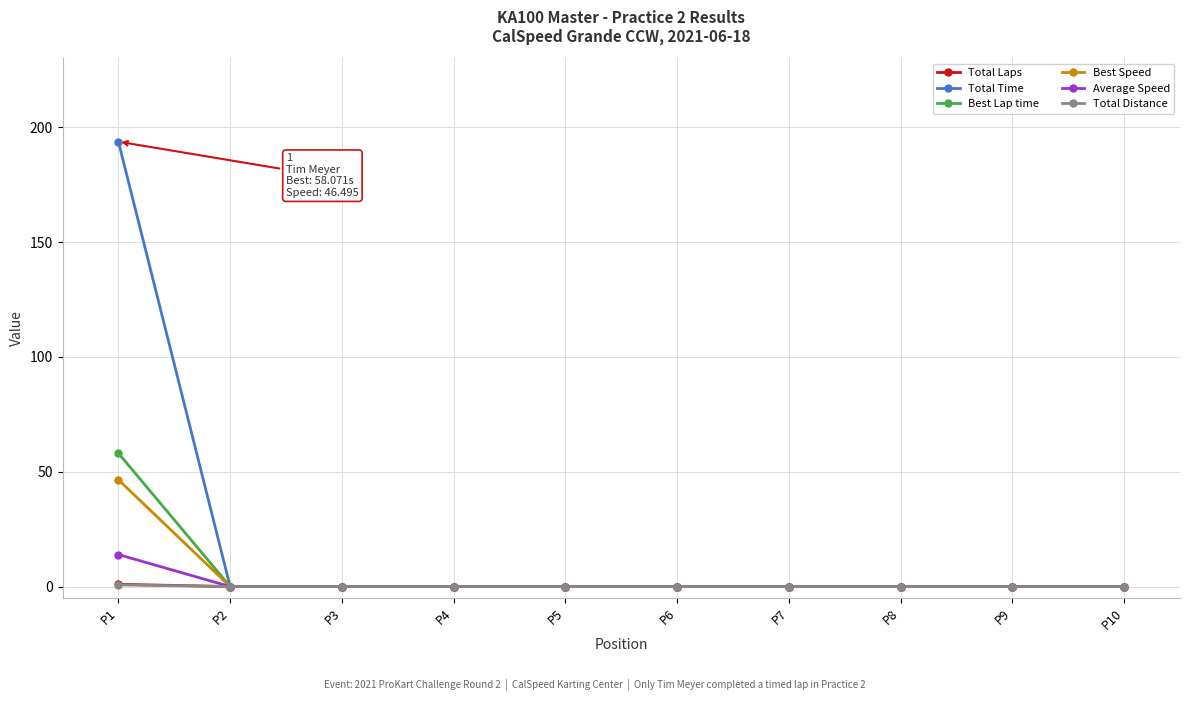

At which category is the sum across all series the highest?

P1